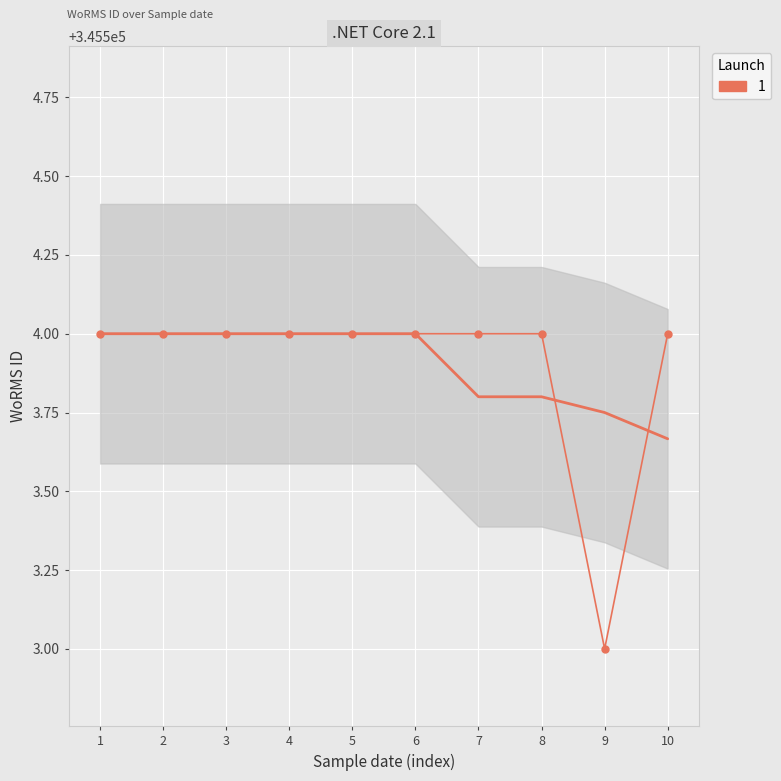

What is the difference between the maximum and minimum values?

1